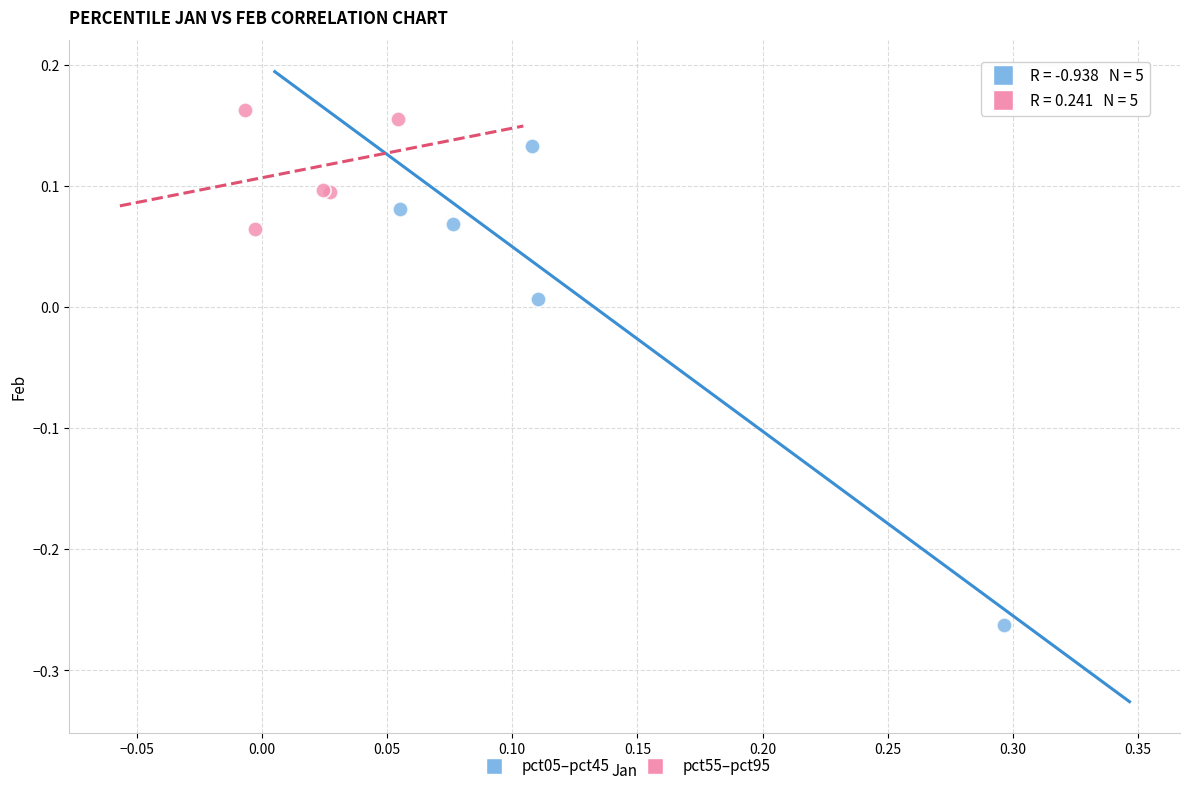

Which series reaches the maximum Y coordinate?

pct55–pct95